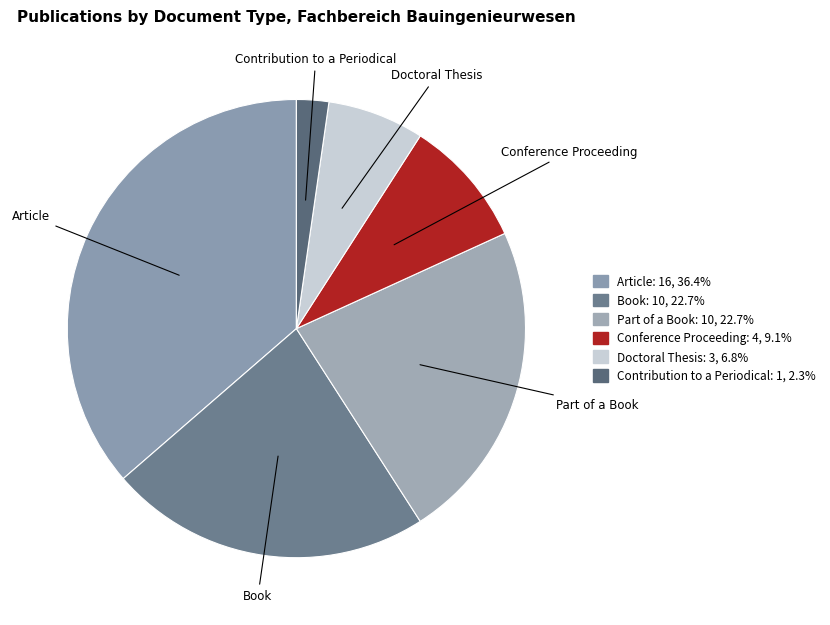

Is it true that Book is 23% of the pie?

True